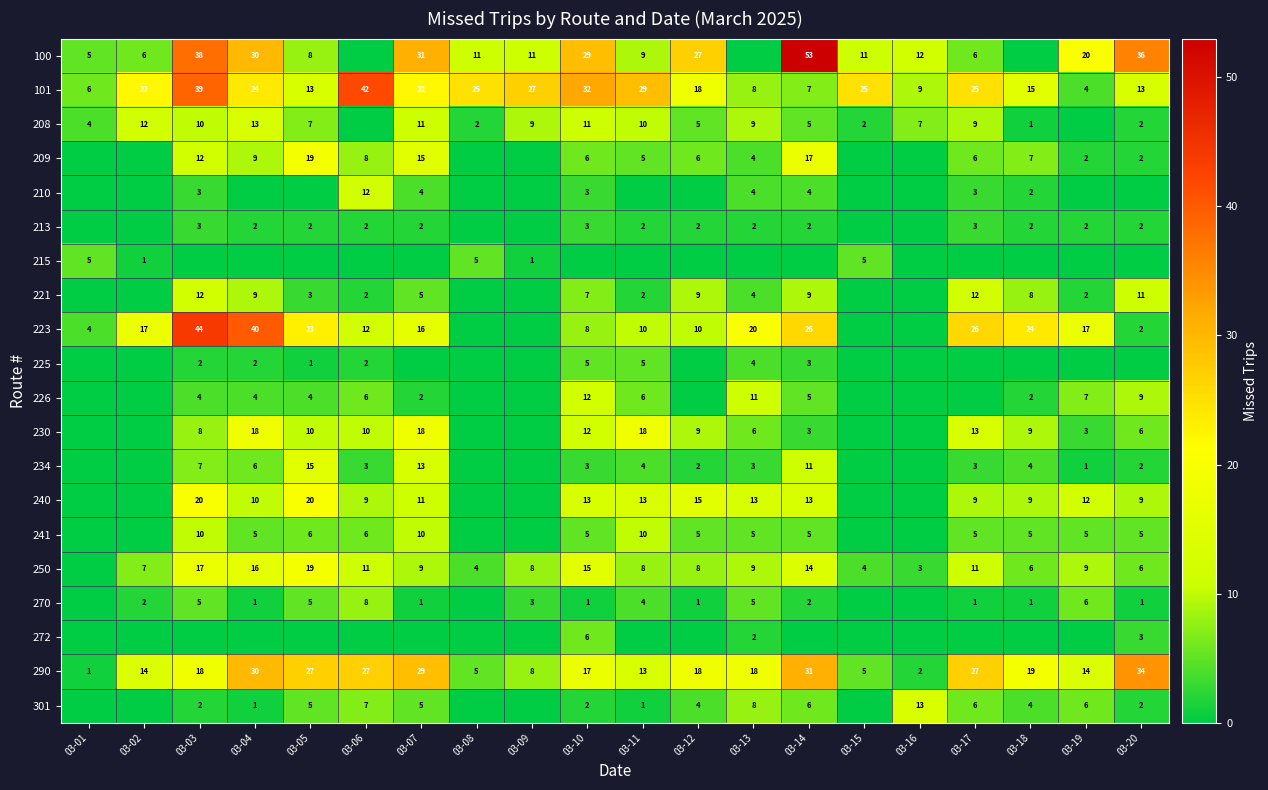

True or false: 226 has a value of 9 at 03-11.

False